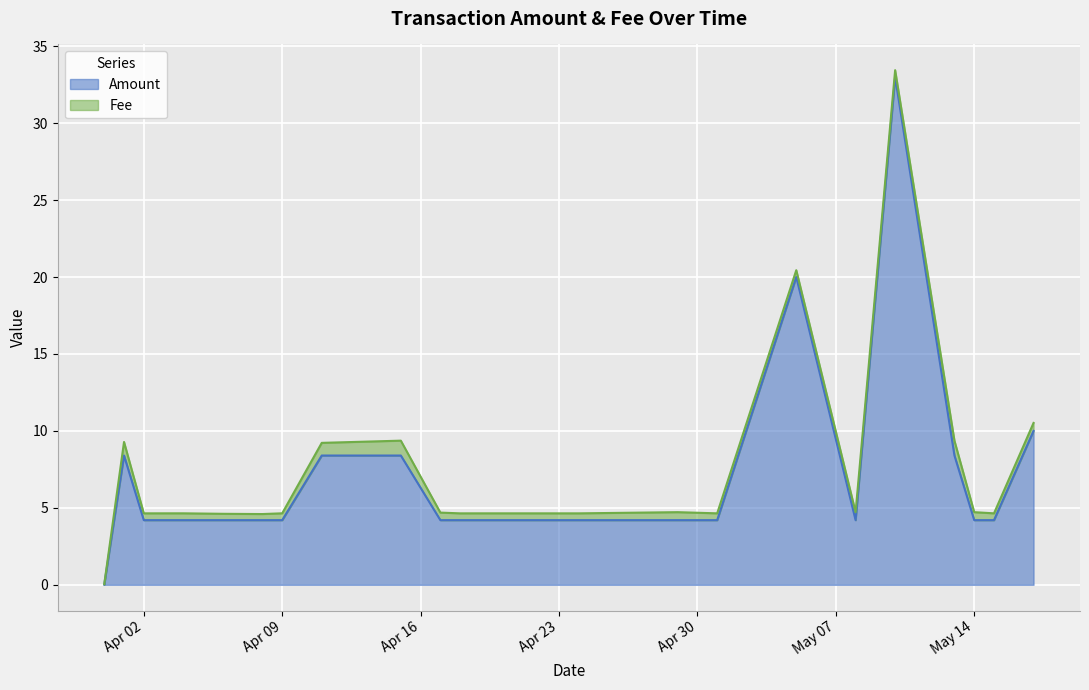

What is the maximum value for Amount?

33.0